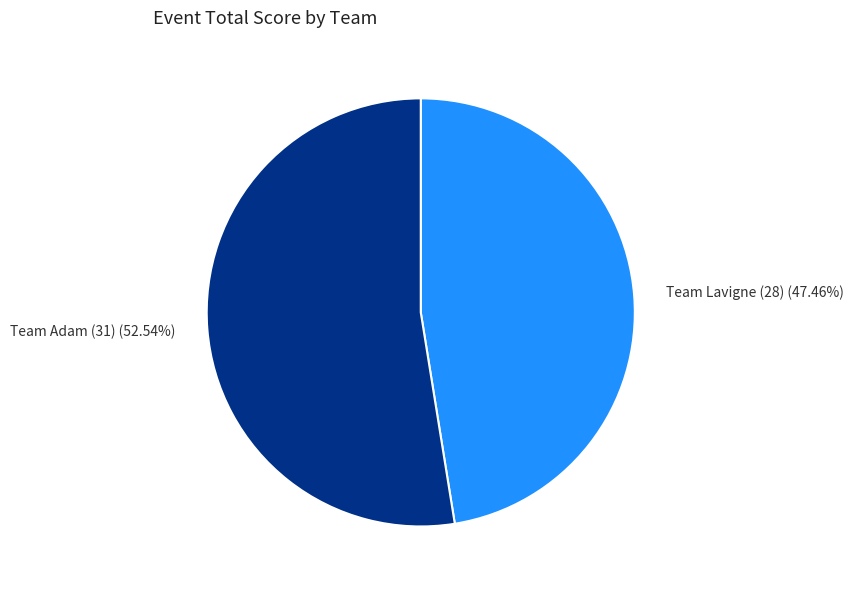

How many segments does this pie chart have?

2